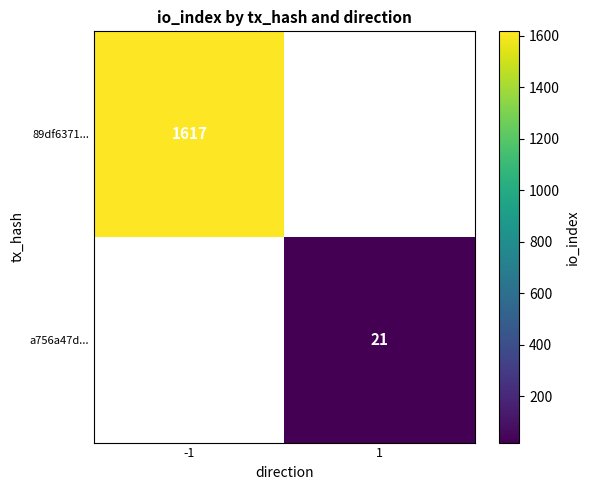

True or false: a756a47d... has a value of 12 at 1.

False